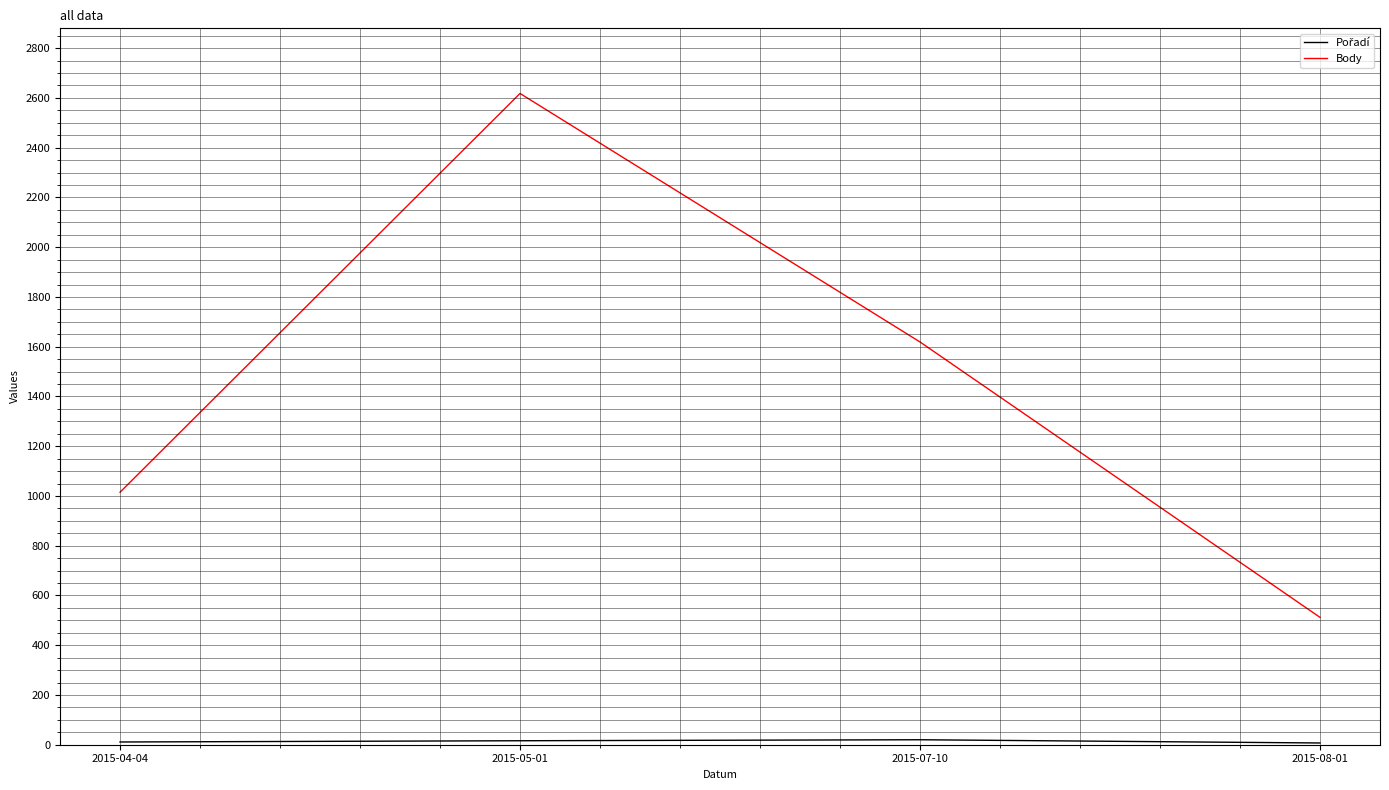

Which series has the largest total across all categories?

Body